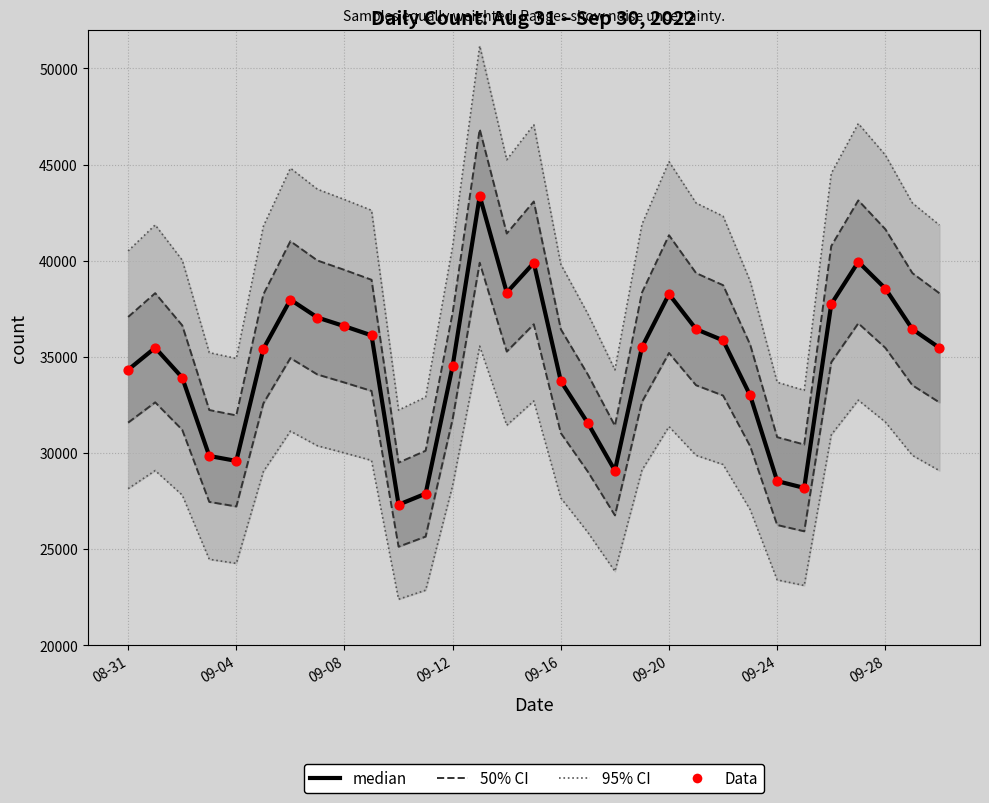

Which series contains the highest Y value?

95% CI